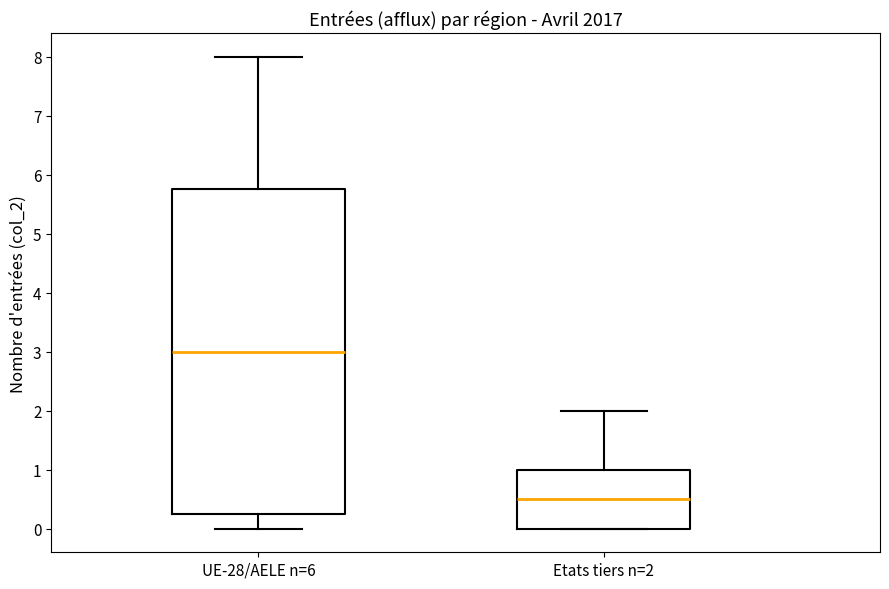

Which box has the lowest median line?

Etats tiers n=2